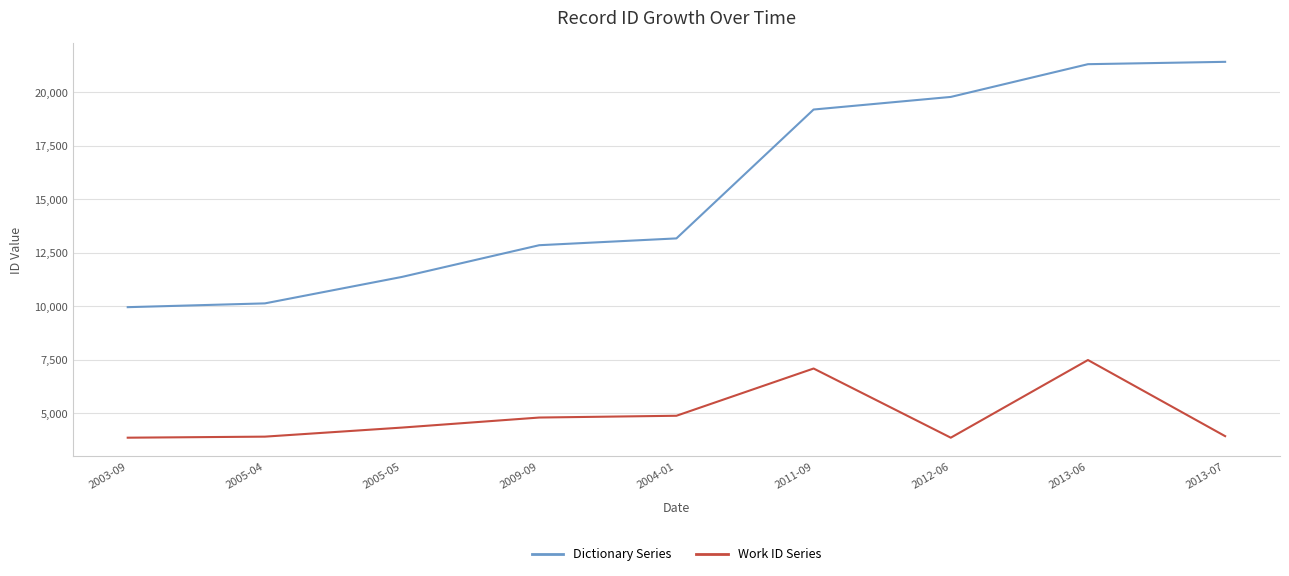

Count the number of categories in the chart.

9